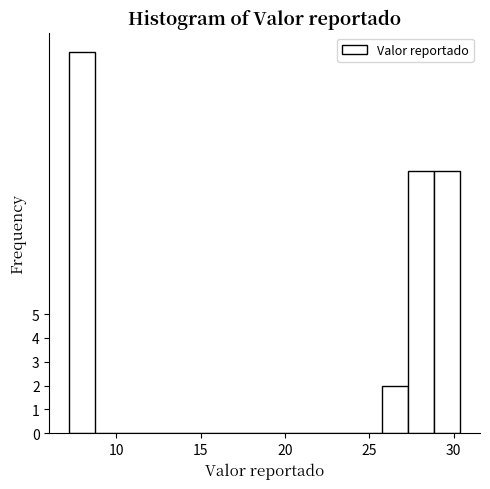

Around what value on the x-axis is the tallest bar? Give the approximate position of its centre, as read against the axis.

8.0